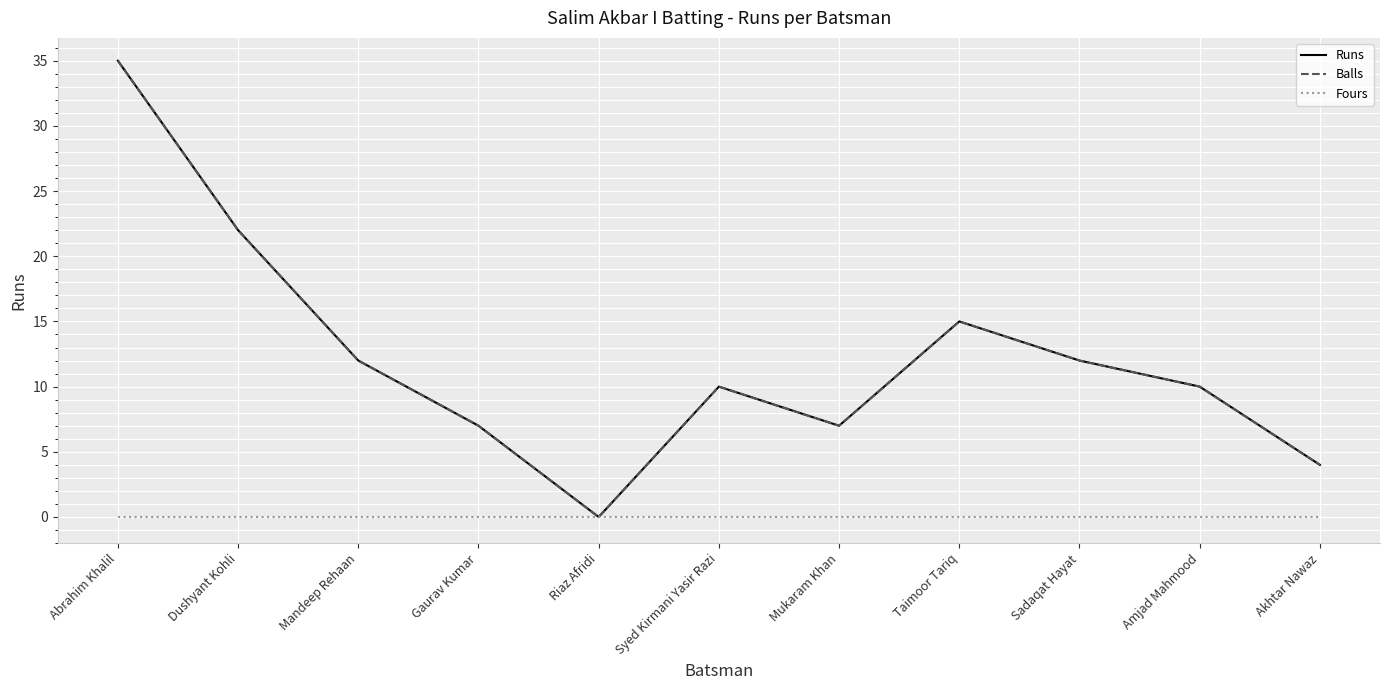

The value of Balls at Gaurav Kumar is 7. True or false?

True